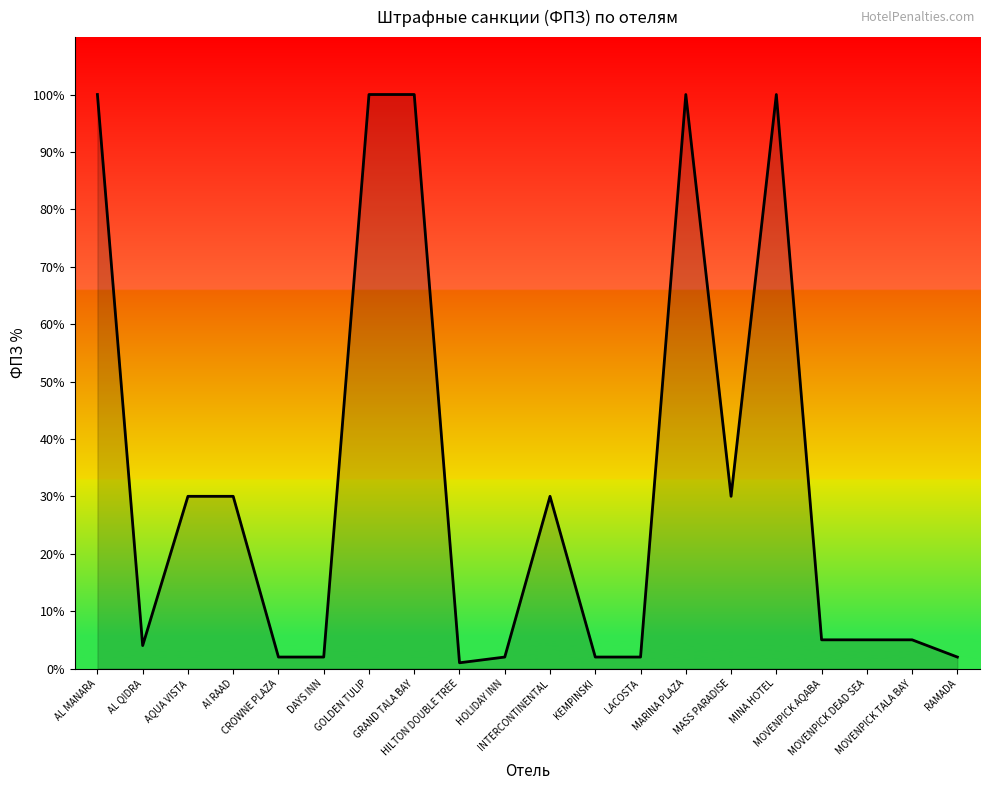

What is the greatest value displayed?

100